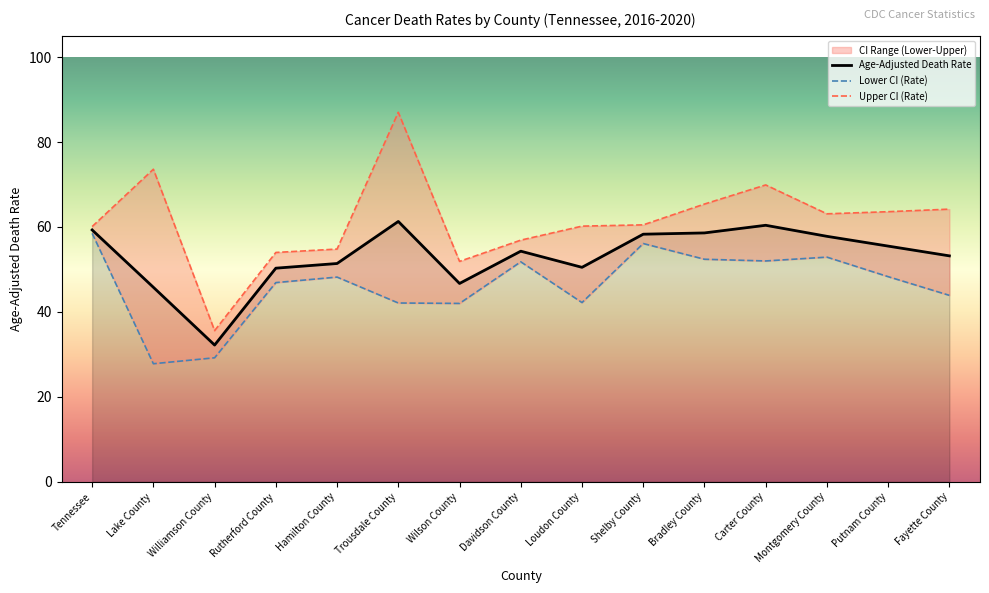

True or false: Age-Adjusted Death Rate has a value of 58.3 at Shelby County.

True